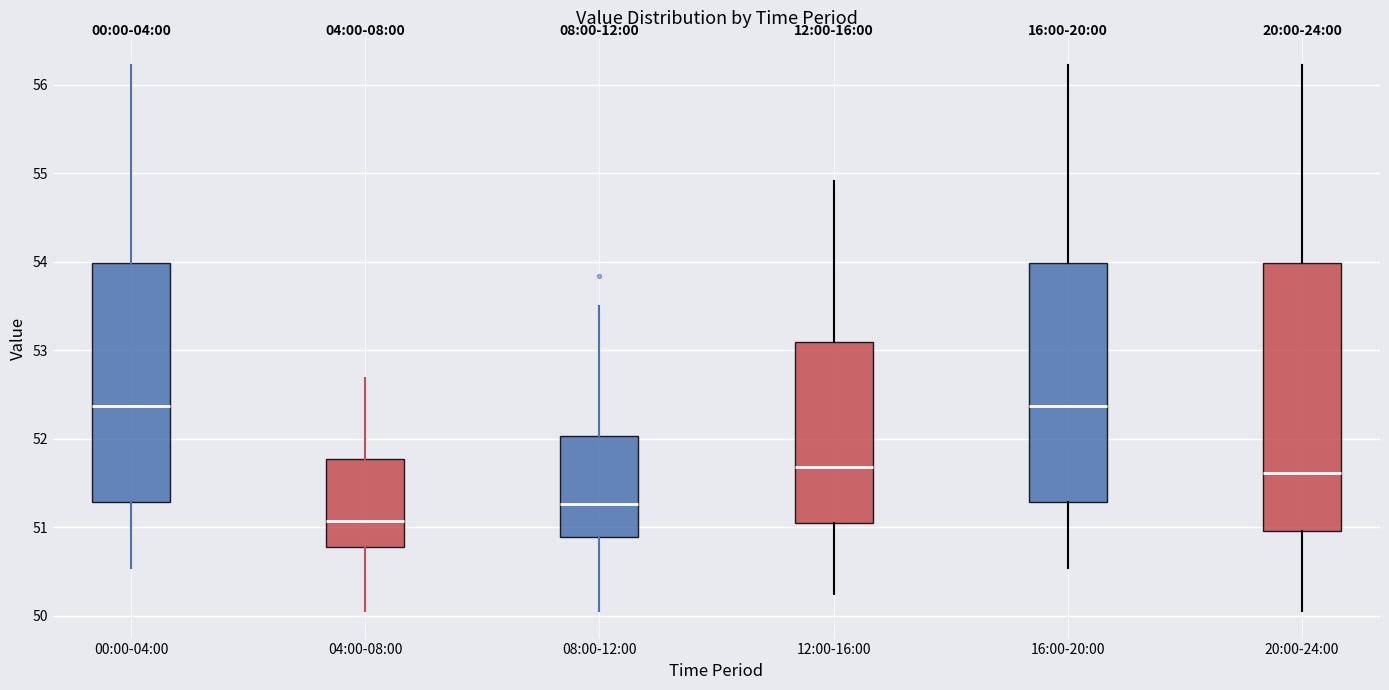

Reading left to right, read every box against the y-axis: the position of its median line, the range the box covers, and the ends of its whiskers. The values are not printed on the chart, so give them approximately, as read against the axis.

00:00-04:00: median 52.4, box 51.3 to 54.0, whiskers 50.5 to 56.2
04:00-08:00: median 51.1, box 50.8 to 51.8, whiskers 50.1 to 52.7
08:00-12:00: median 51.3, box 50.9 to 52.0, whiskers 50.1 to 53.5
12:00-16:00: median 51.7, box 51.0 to 53.1, whiskers 50.2 to 54.9
16:00-20:00: median 52.4, box 51.3 to 54.0, whiskers 50.5 to 56.2
20:00-24:00: median 51.6, box 51.0 to 54.0, whiskers 50.1 to 56.2